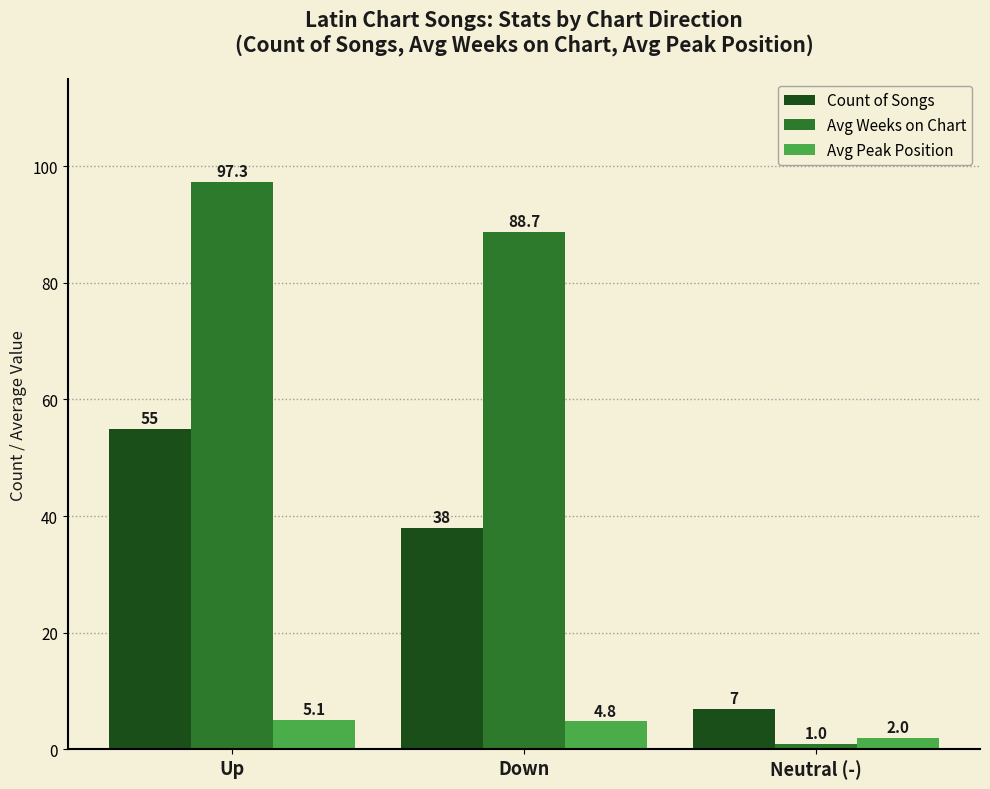

What are all the series names shown in the legend?

Count of Songs, Avg Weeks on Chart, Avg Peak Position